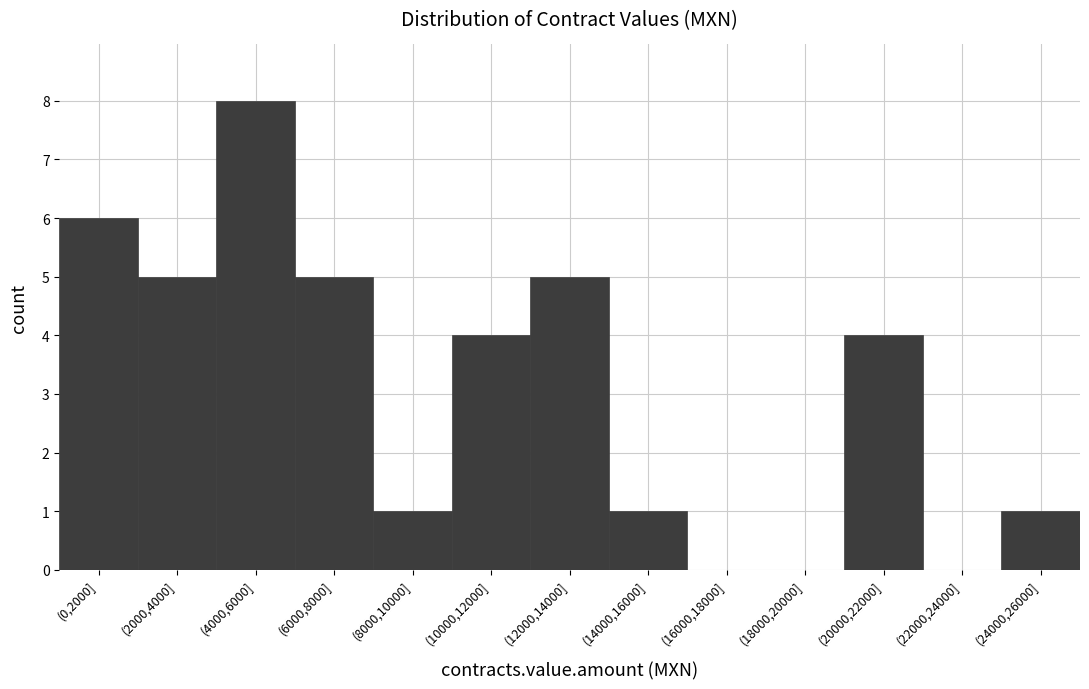

Reading right to left, what are all the values shown in this chart?

(24000,26000]=1	(22000,24000]=0	(20000,22000]=4	(18000,20000]=0	(16000,18000]=0	(14000,16000]=1	(12000,14000]=5	(10000,12000]=4	(8000,10000]=1	(6000,8000]=5	(4000,6000]=8	(2000,4000]=5	(0,2000]=6